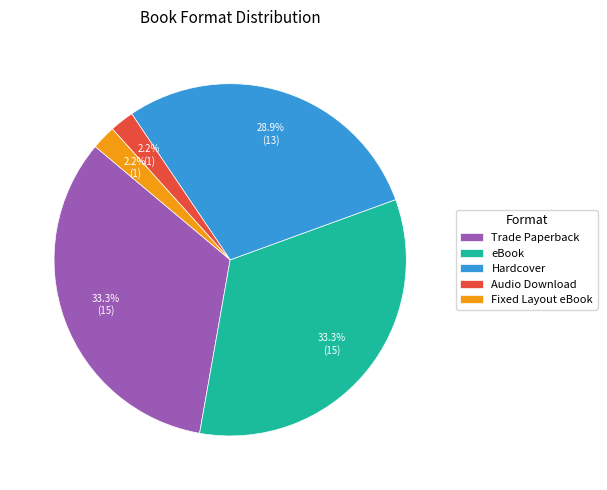

What is the total percentage of Audio Download and Fixed Layout eBook?

4.4%